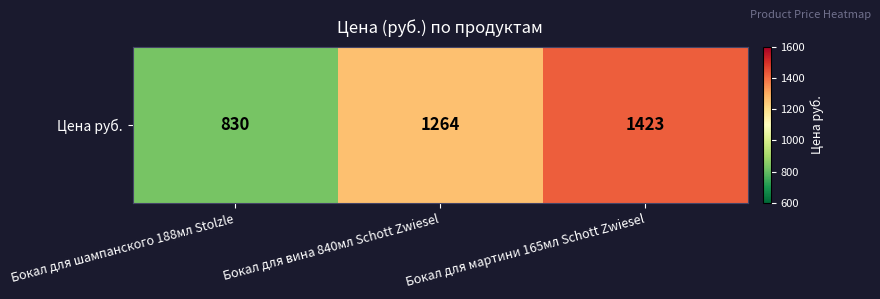

Count the number of data series in this chart.

1